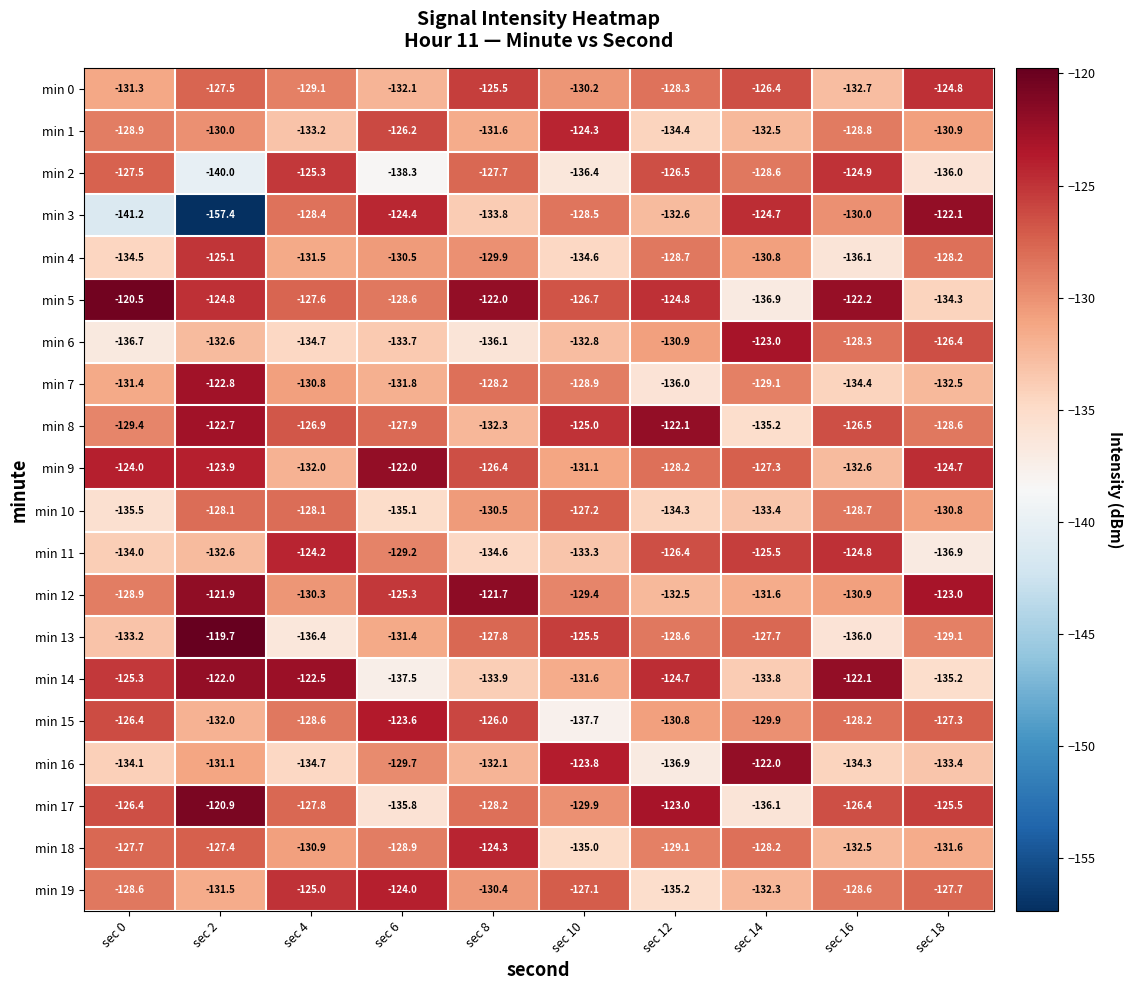

Is it true that min 6 equals -52.9 at sec 6?

False